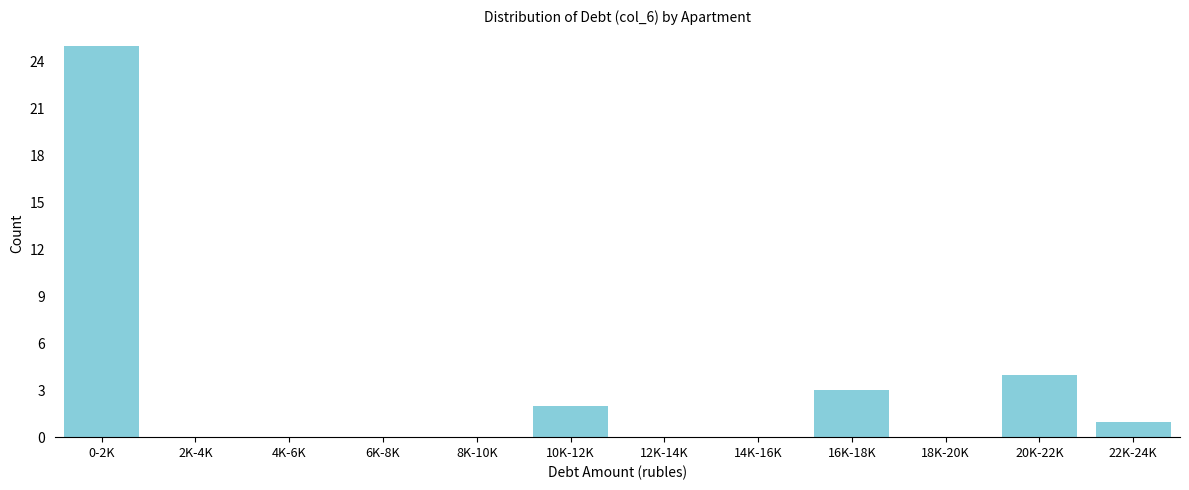

Reading left to right, transcribe all the data shown in this chart.

0-2K=25	2K-4K=0	4K-6K=0	6K-8K=0	8K-10K=0	10K-12K=2	12K-14K=0	14K-16K=0	16K-18K=3	18K-20K=0	20K-22K=4	22K-24K=1